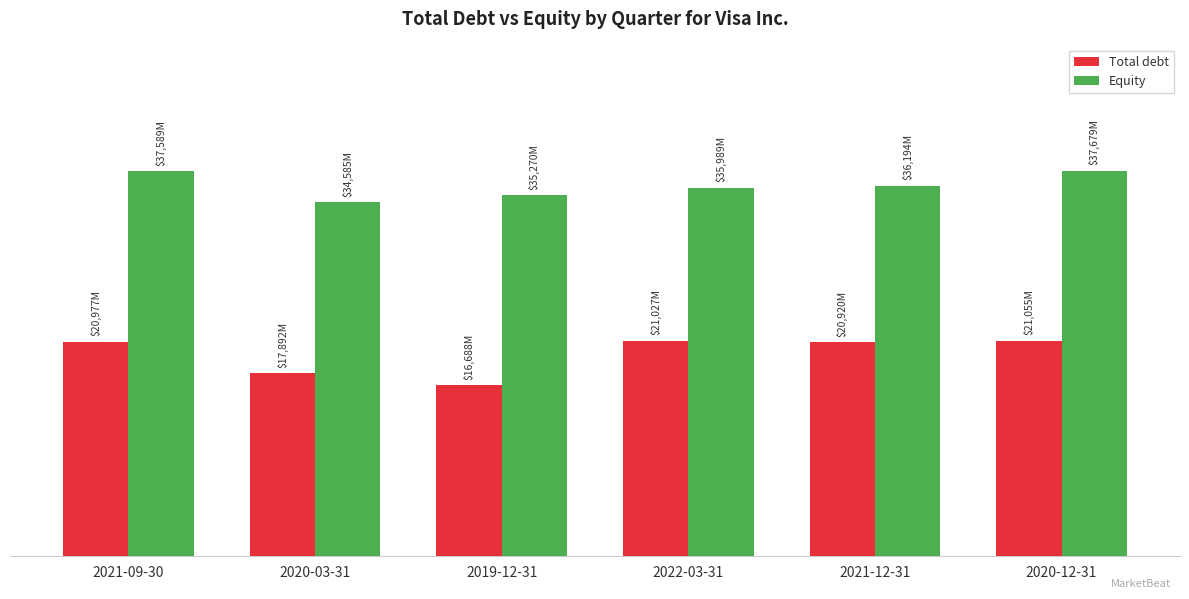

The value of Equity at 2021-09-30 is 37589. True or false?

True